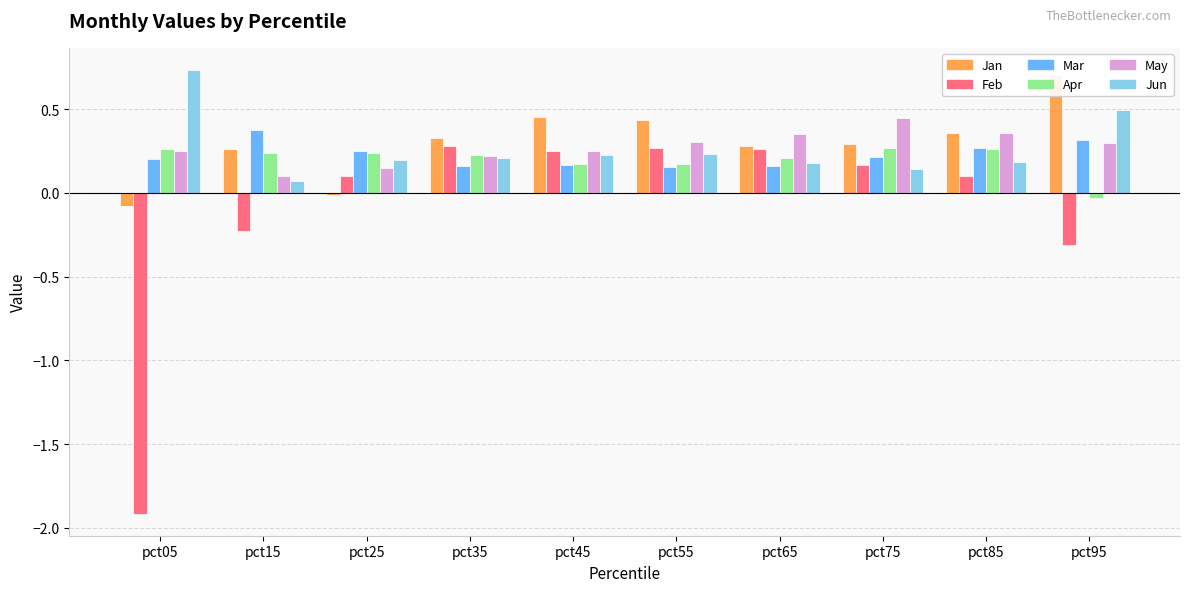

What are all the series names shown in the legend?

Jan, Feb, Mar, Apr, May, Jun